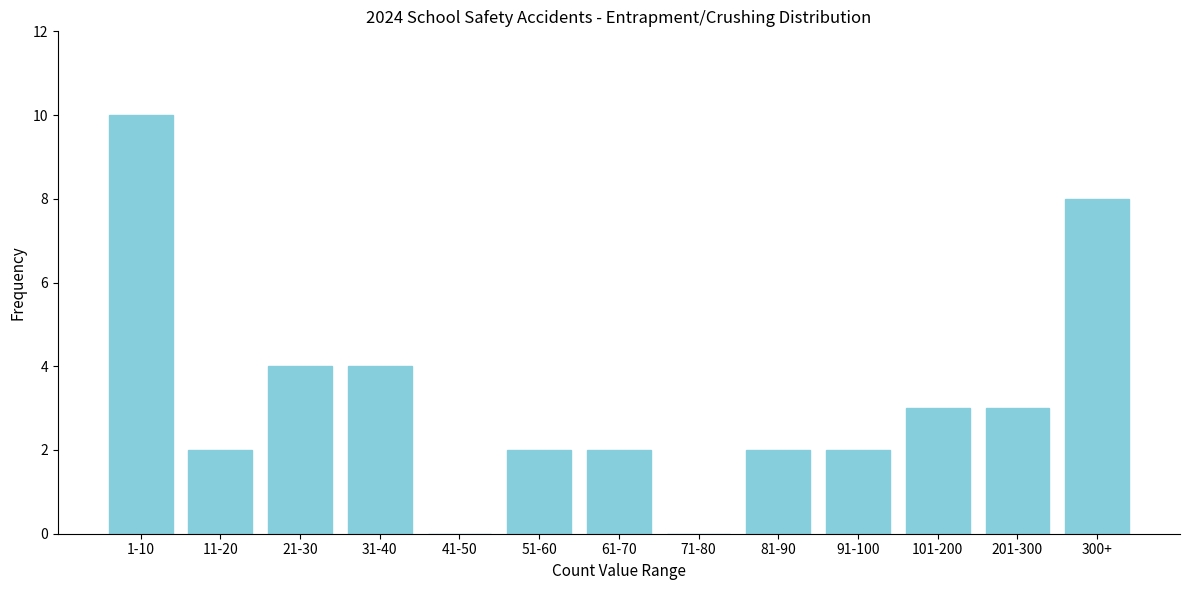

Reading right to left, what are all the values shown in this chart?

300+=8	201-300=3	101-200=3	91-100=2	81-90=2	71-80=0	61-70=2	51-60=2	41-50=0	31-40=4	21-30=4	11-20=2	1-10=10